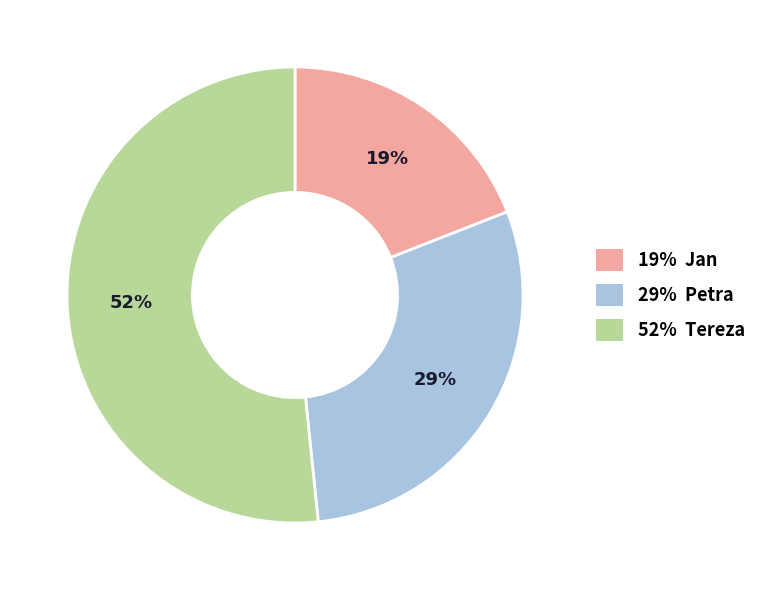

Is the sum of 19% Jan and 29% Petra greater than half?

No